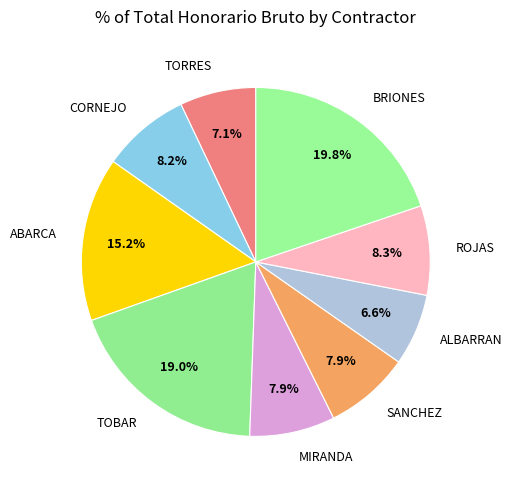

What percentage is NOT represented by TOBAR?

81.0%